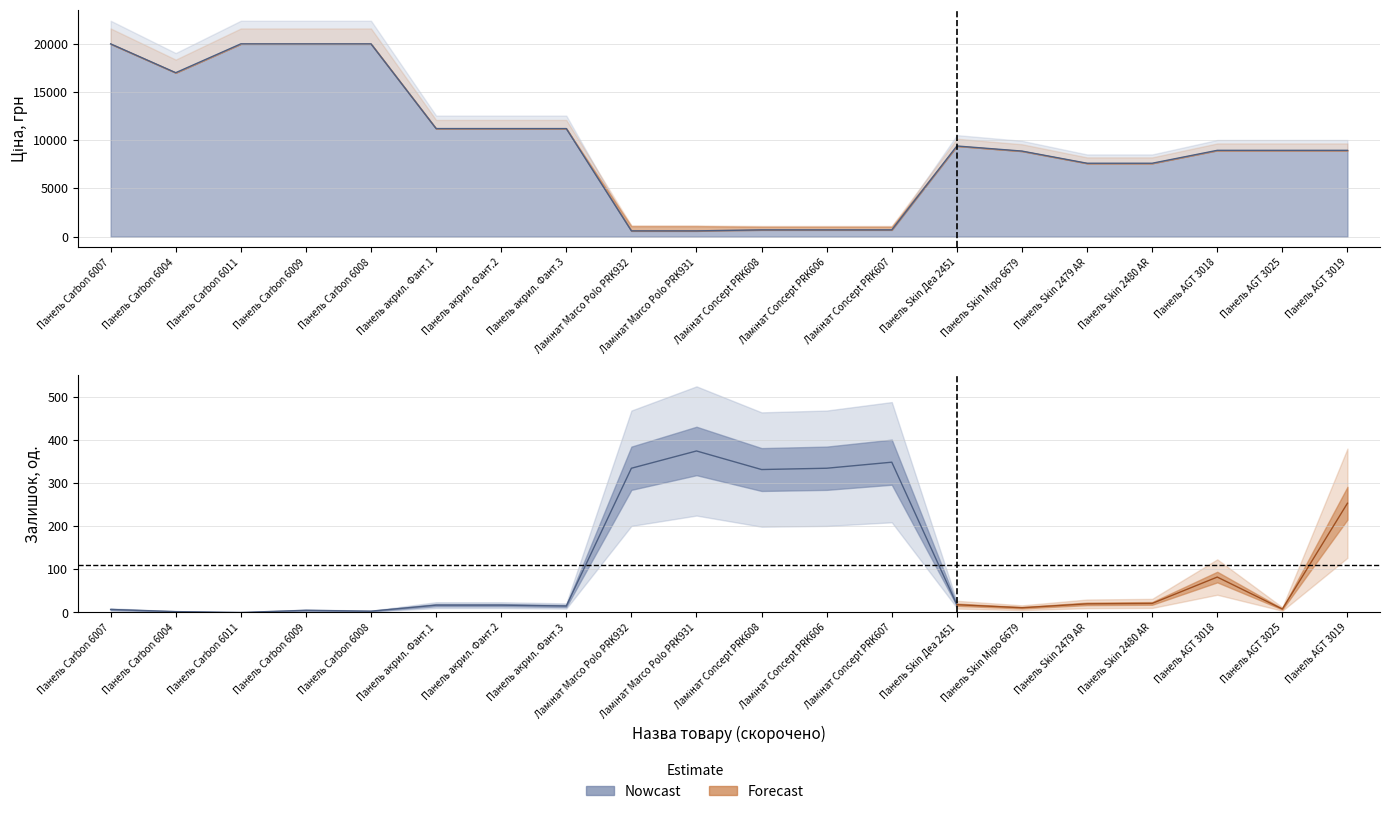

Is the value of Залишок at 5 greater than the value of Доп. ціна at Ціна?

No